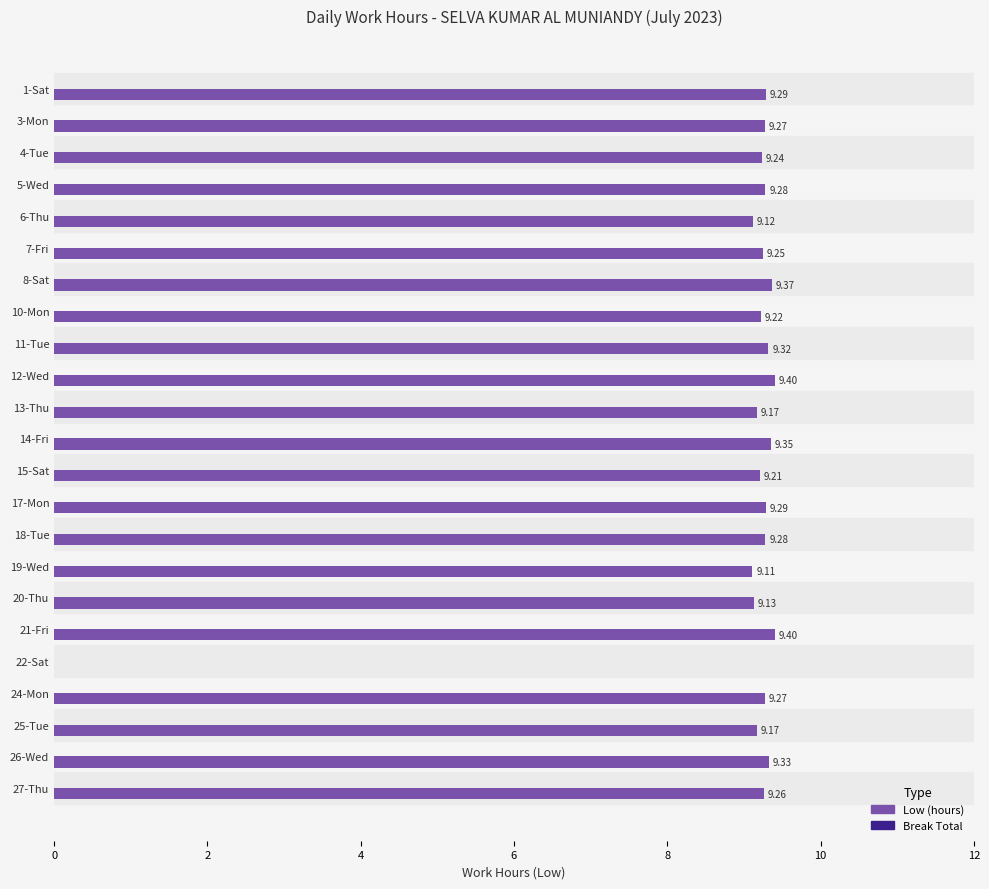

What is the ratio of the value at 4-Tue to the value at 18-Tue?

1.0